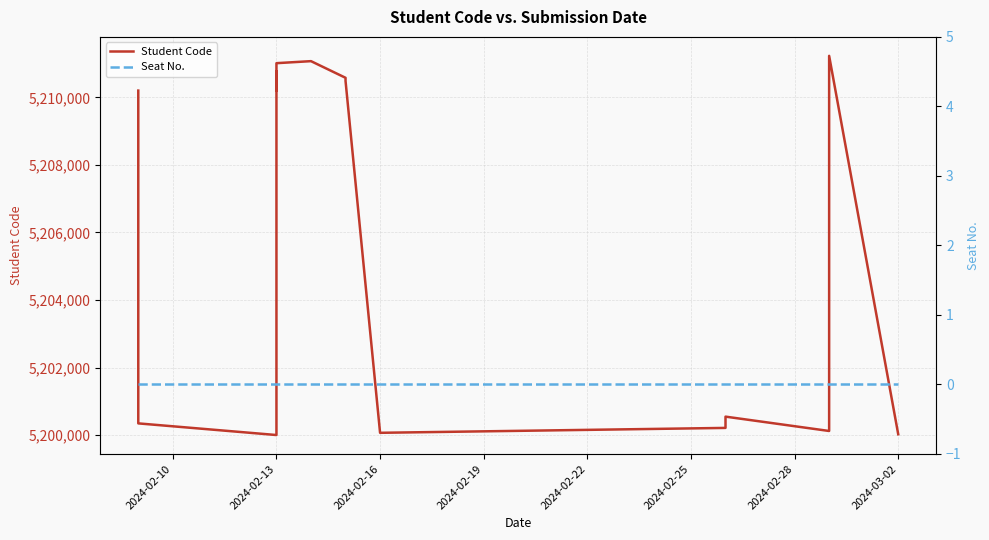

Is the value of Seat No. at 2024-02-10 greater than the value of Student Code at 10?

No